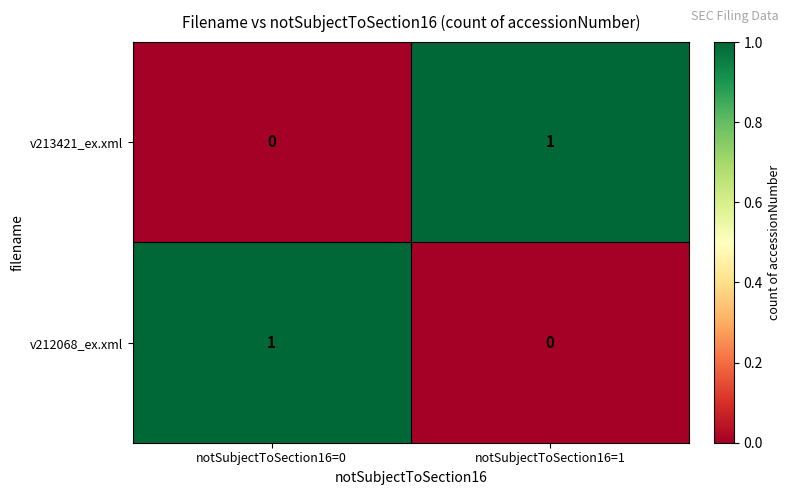

How many values in v213421_ex.xml are above zero?

1